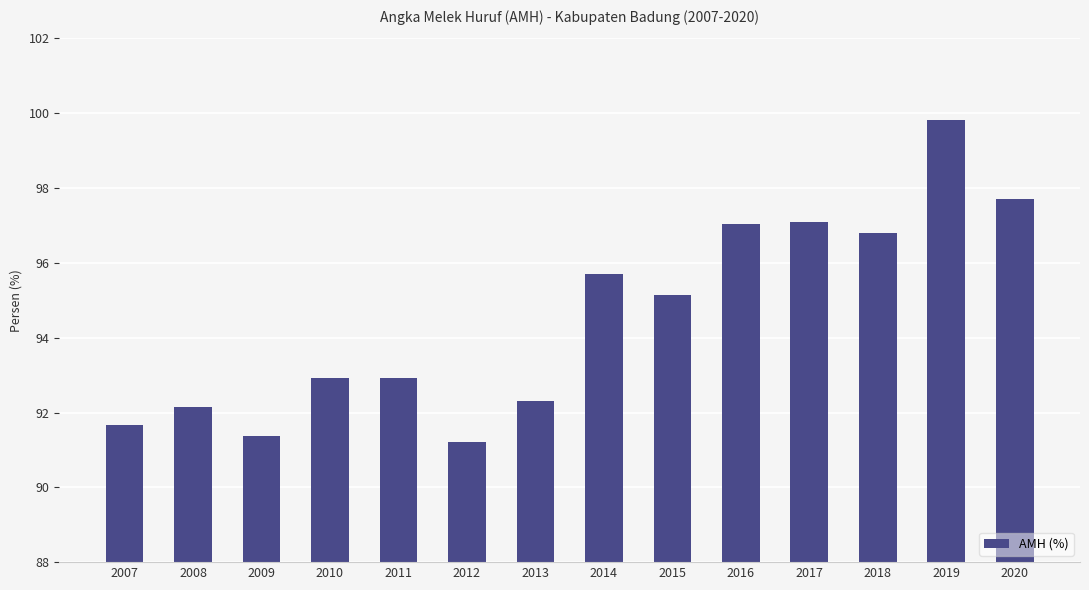

What is the average value?

94.6